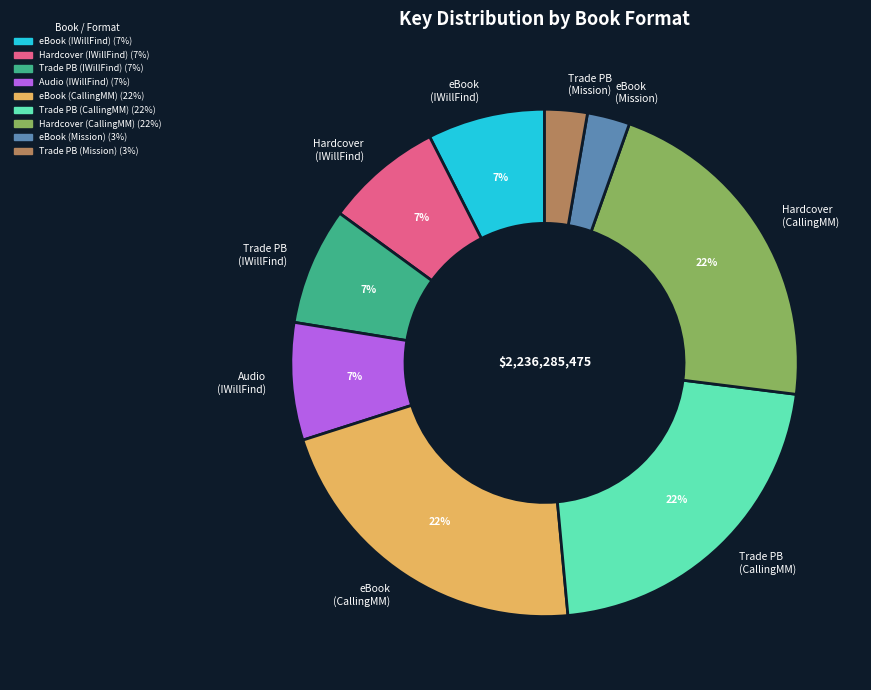

To the nearest percent, what is the average slice percentage?

11%